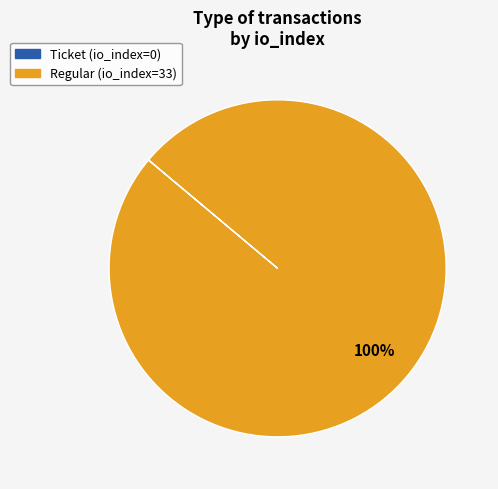

To the nearest percent, what is the average slice percentage?

50%